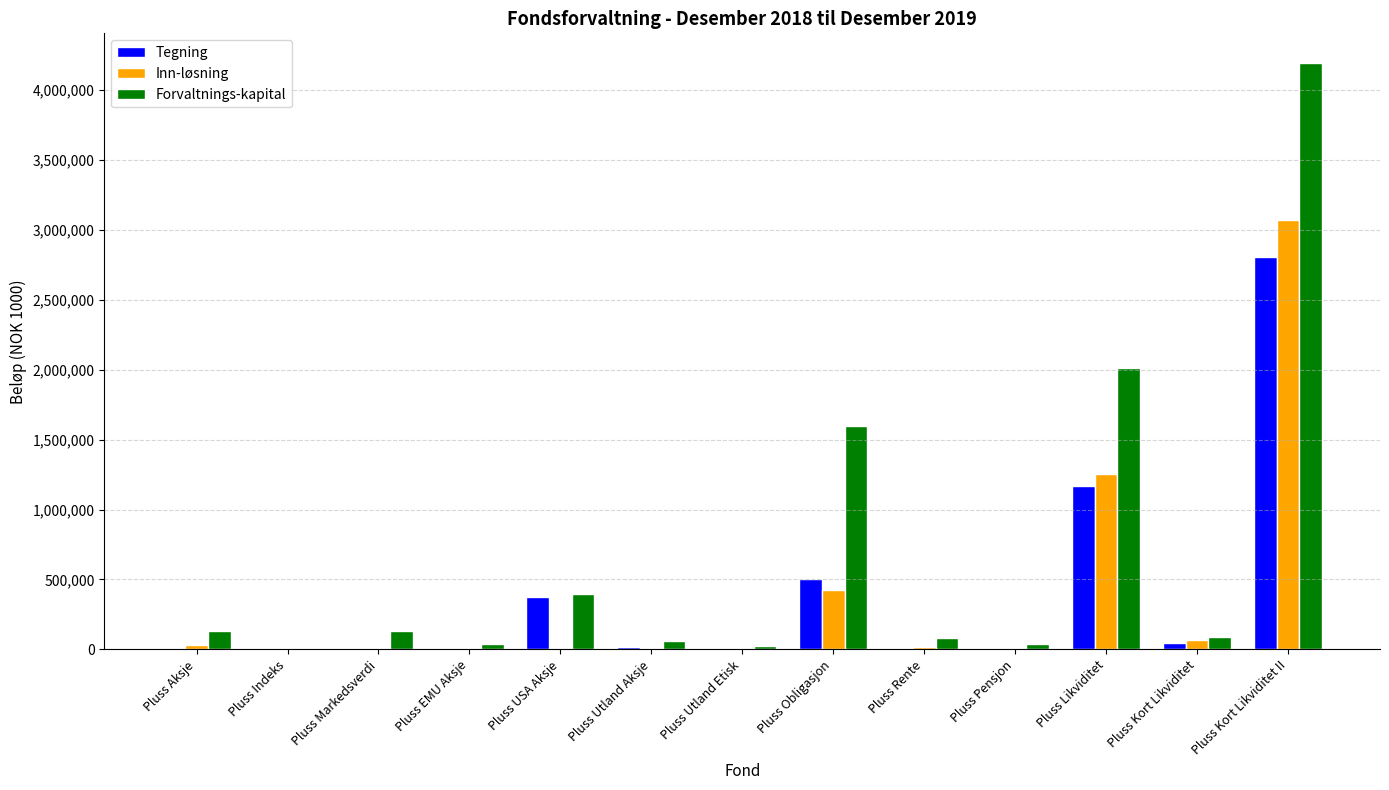

What is the sum of the Tegning values at Pluss Indeks and Pluss Kort Likviditet II?

2806471